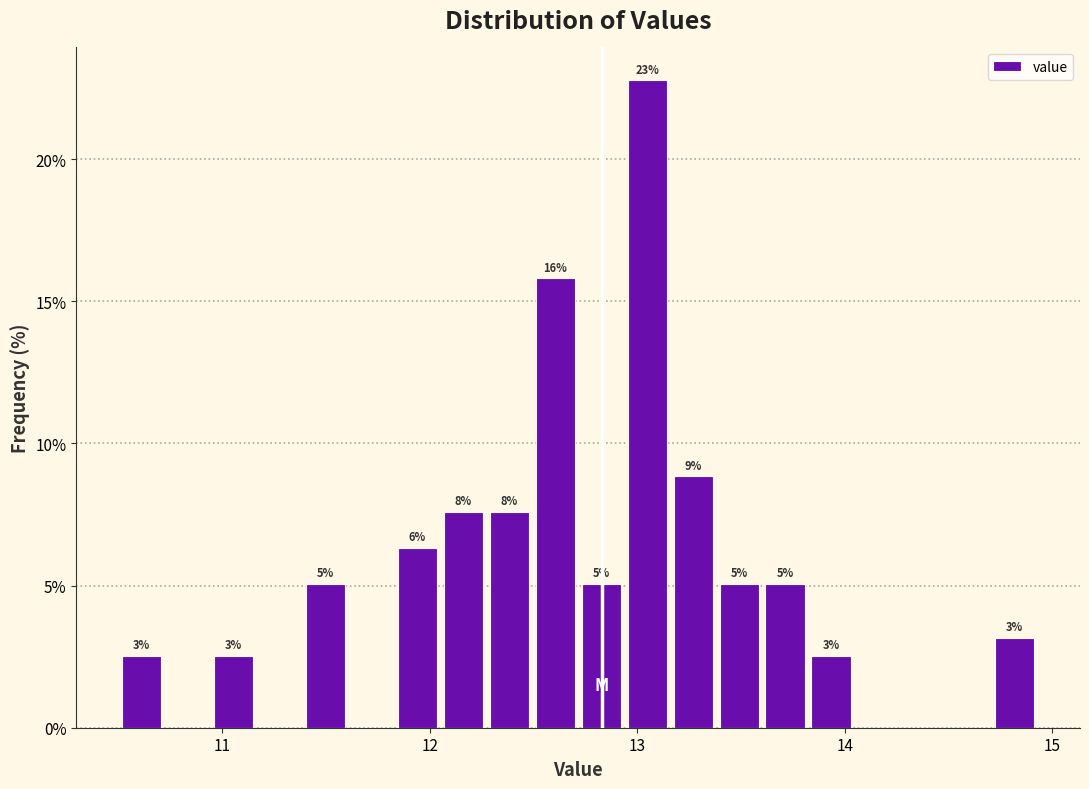

Around what value on the x-axis is the tallest bar? Give the approximate position of its centre, as read against the axis.

13.0